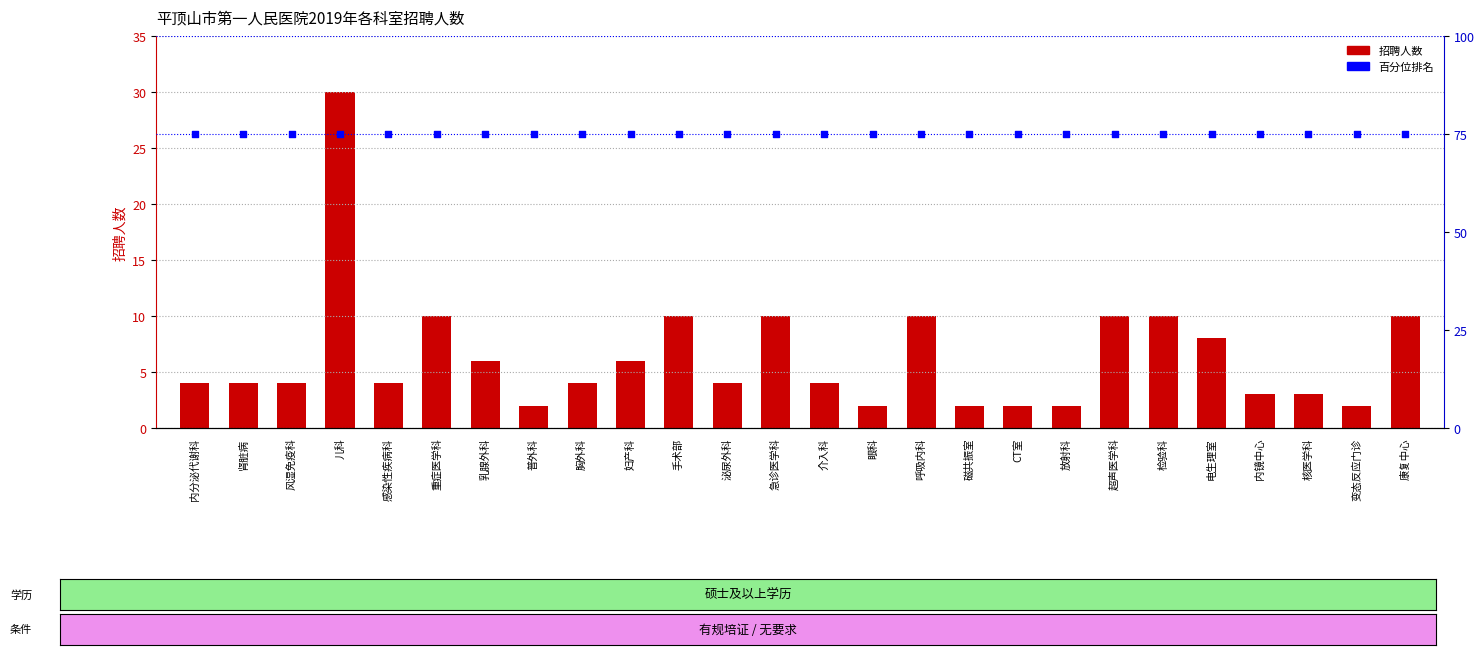

Which series has the largest total across all categories?

百分位排名